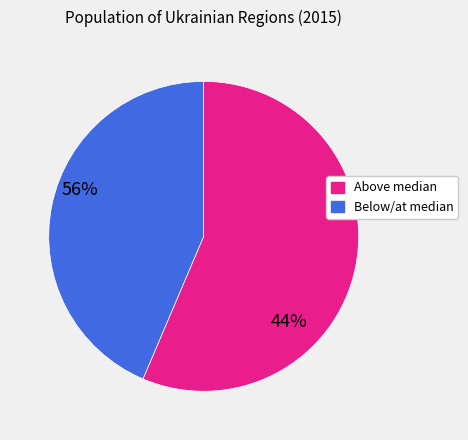

How many segments does this pie chart have?

2